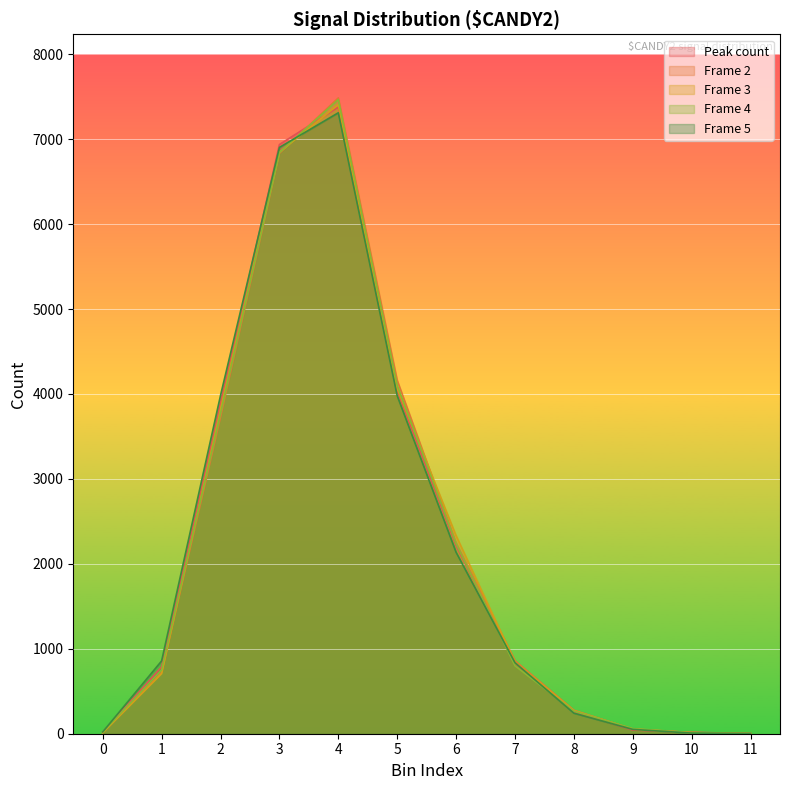

What value does the Frame 2 series have at 7?

859